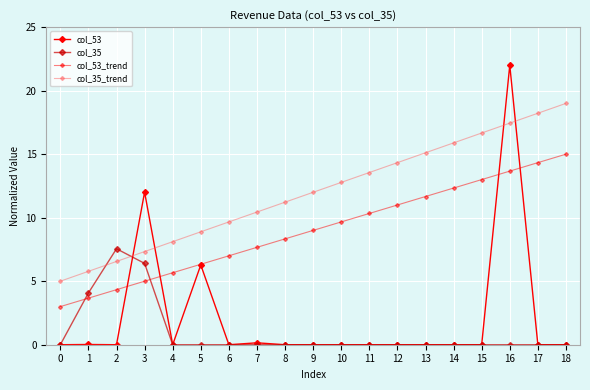

Does the chart have visible grid lines?

Yes